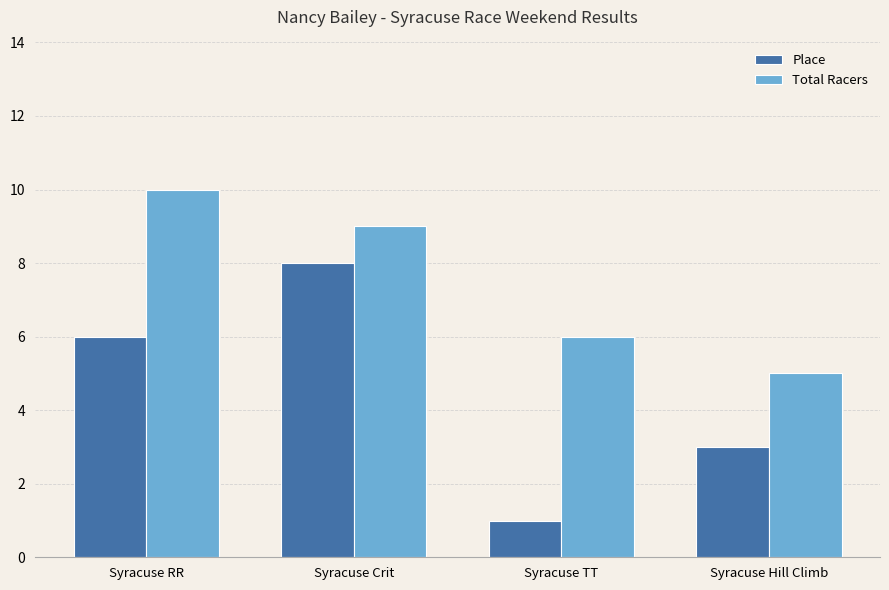

How many Place values are between 3 and 8?

3